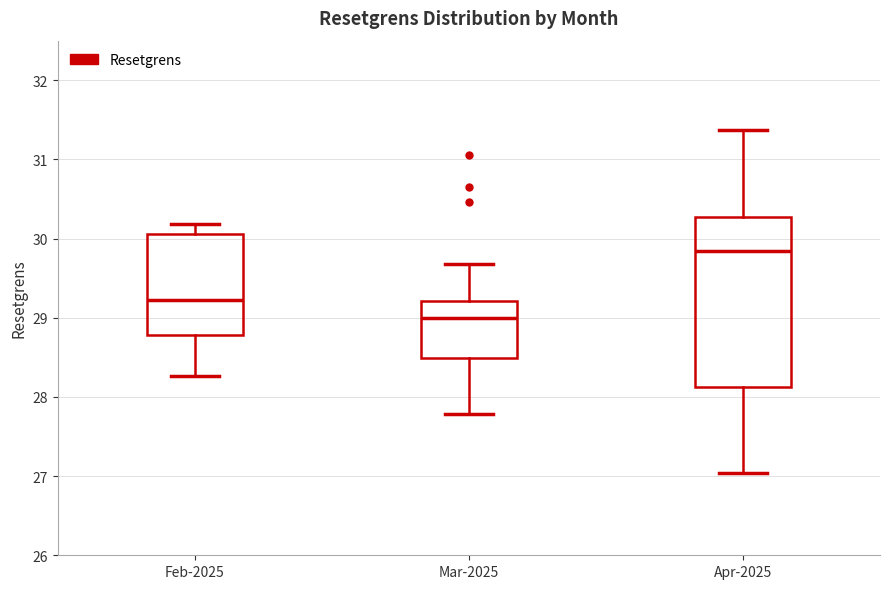

Where is the upper edge of the box for Mar-2025 on the y-axis? The values are not printed on the chart, so give them approximately, as read against the axis.

29.2